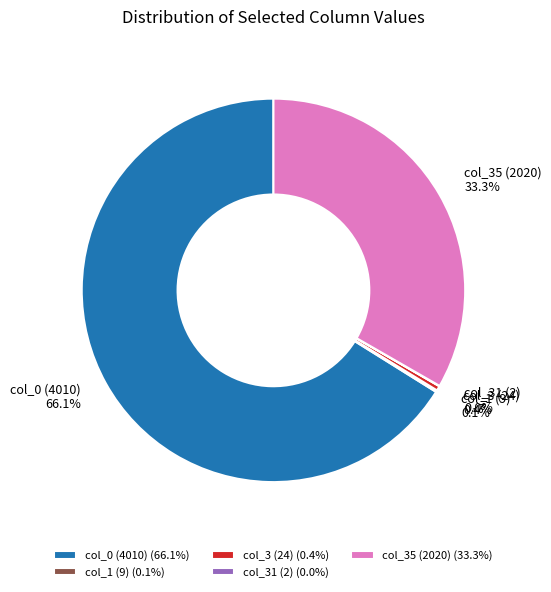

How much of the chart is everything except col_35 (2020)?

66.7%